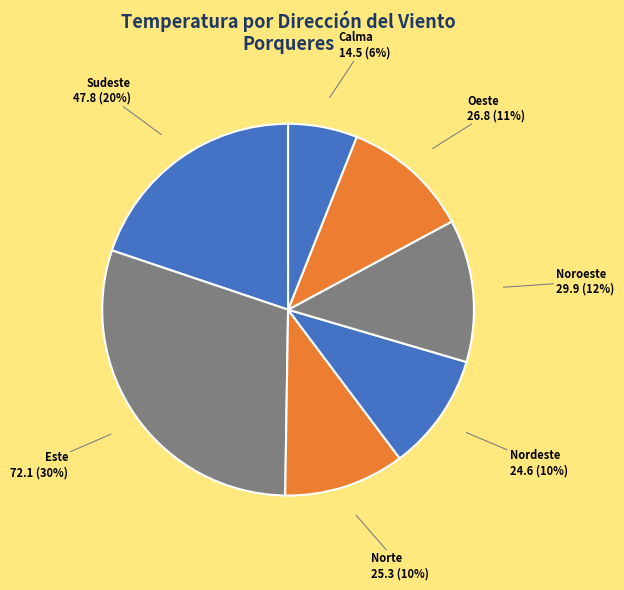

What percentage is the Oeste slice, to the nearest percent?

11%